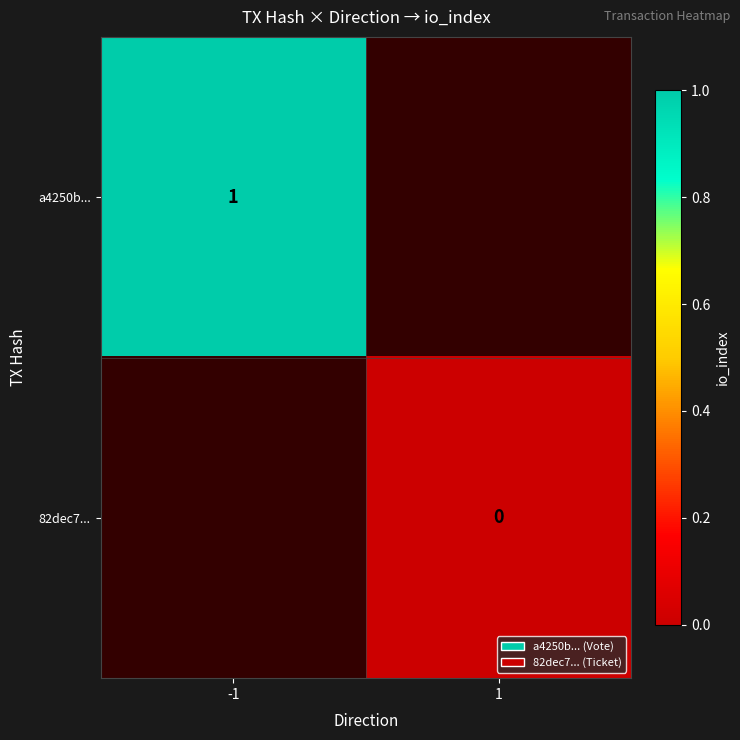

The a4250b... series shows 1 at -1. True or false?

True